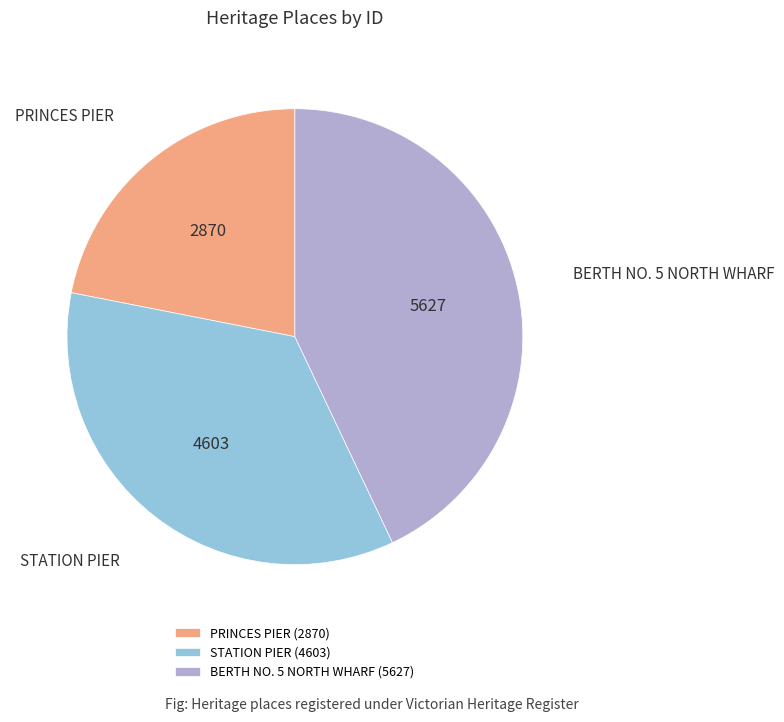

Combined, do STATION PIER and BERTH NO. 5 NORTH WHARF account for over 50%?

Yes